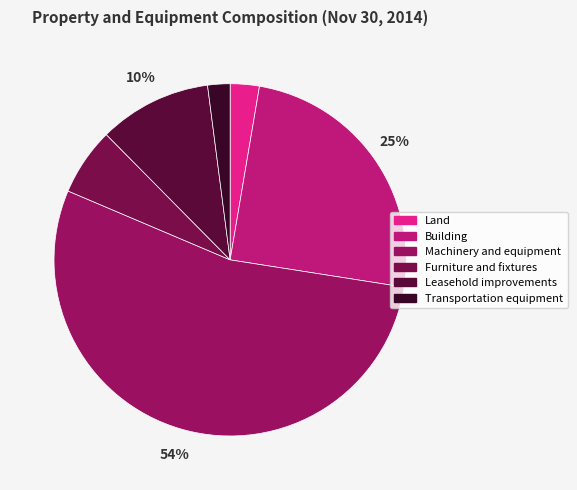

Is it true that Furniture and fixtures is 6% of the pie?

True